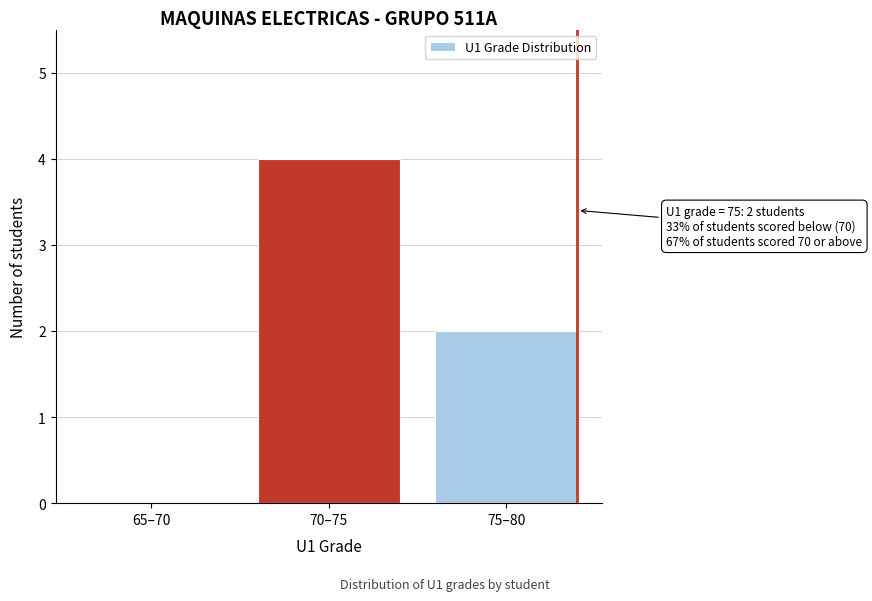

Reading right to left, transcribe all the data shown in this chart.

75–80=2	70–75=4	65–70=0